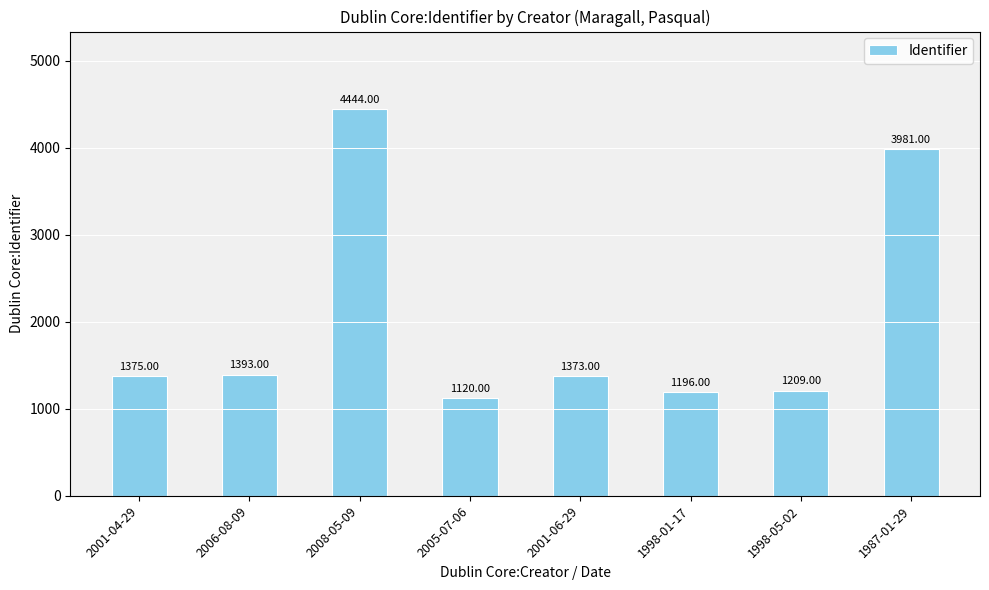

Which label corresponds to the smallest value in the chart?

2005-07-06